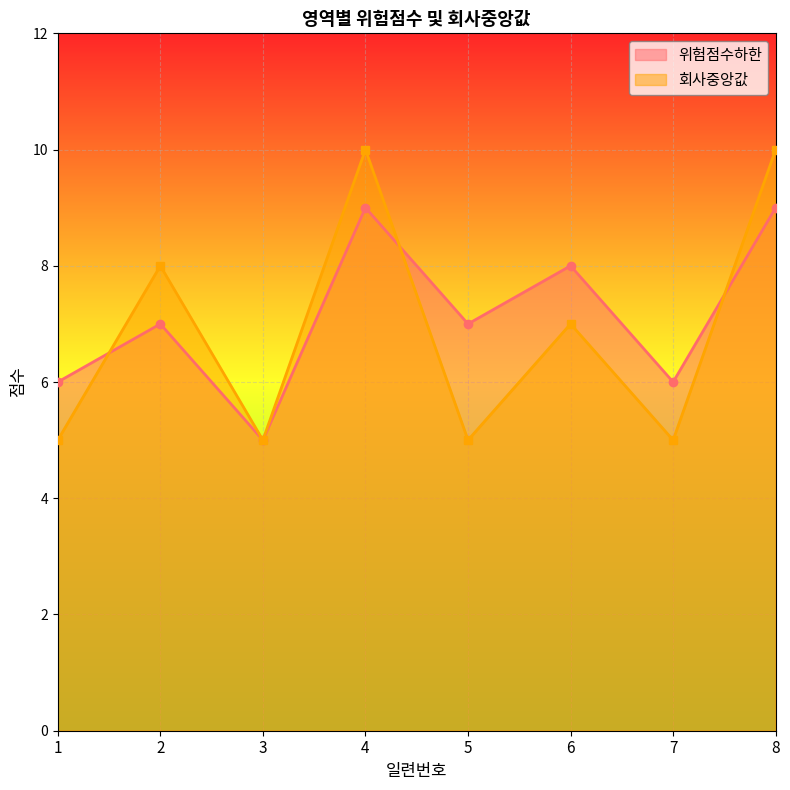

Which series has the largest total across all categories?

위험점수하한